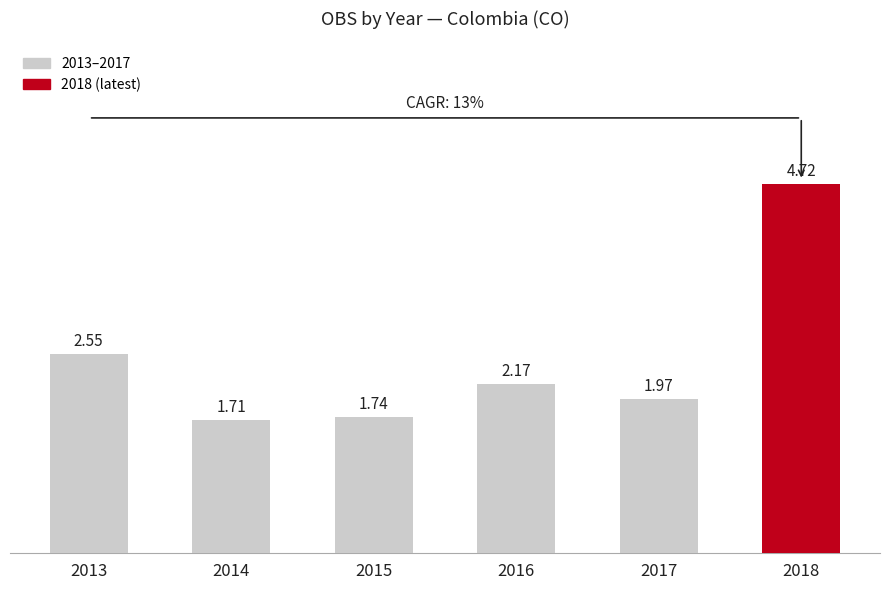

The value at 2015 is 0.9. True or false?

False